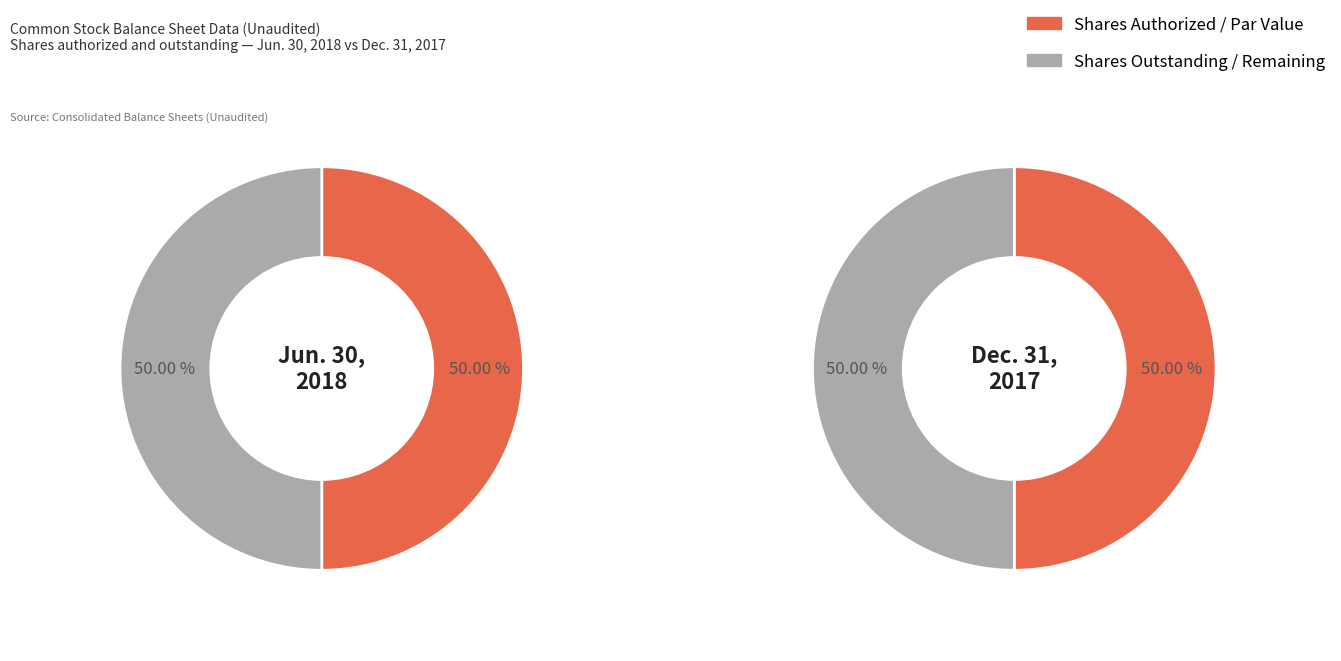

The Jun. 30, 2018 slice represents 50% of the pie. True or false?

True